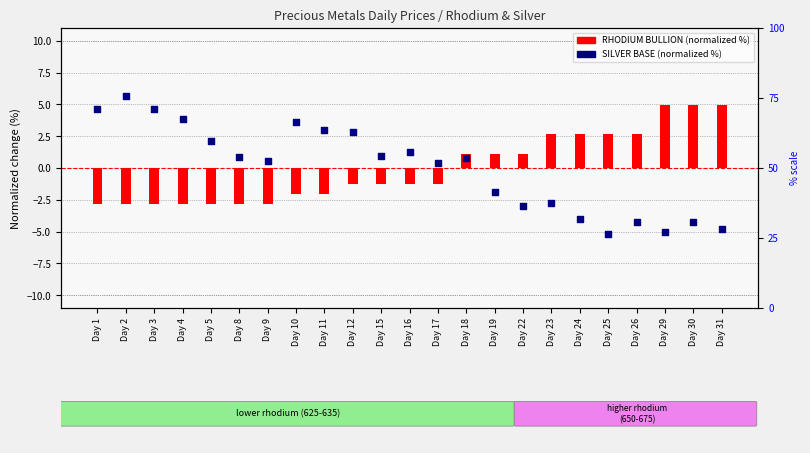

What is the total value across all series at Day 24?

-1.4